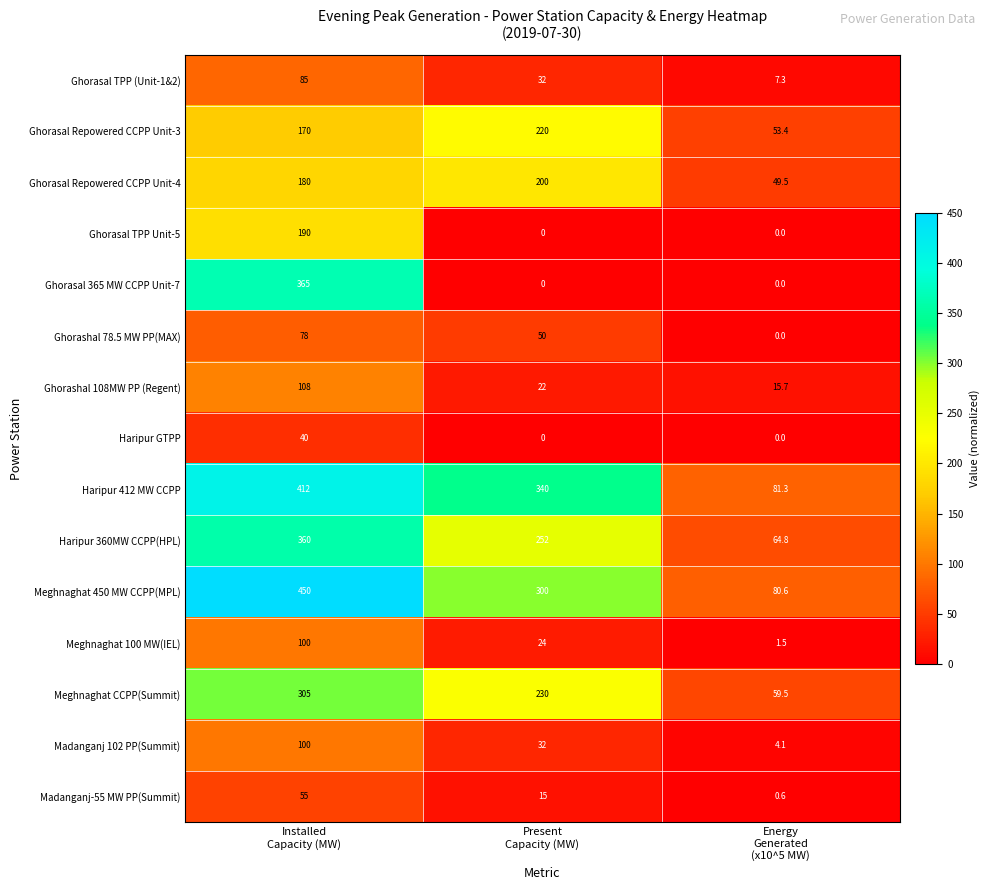

What is the sum of all Meghnaghat 100 MW(IEL) values?

125.5